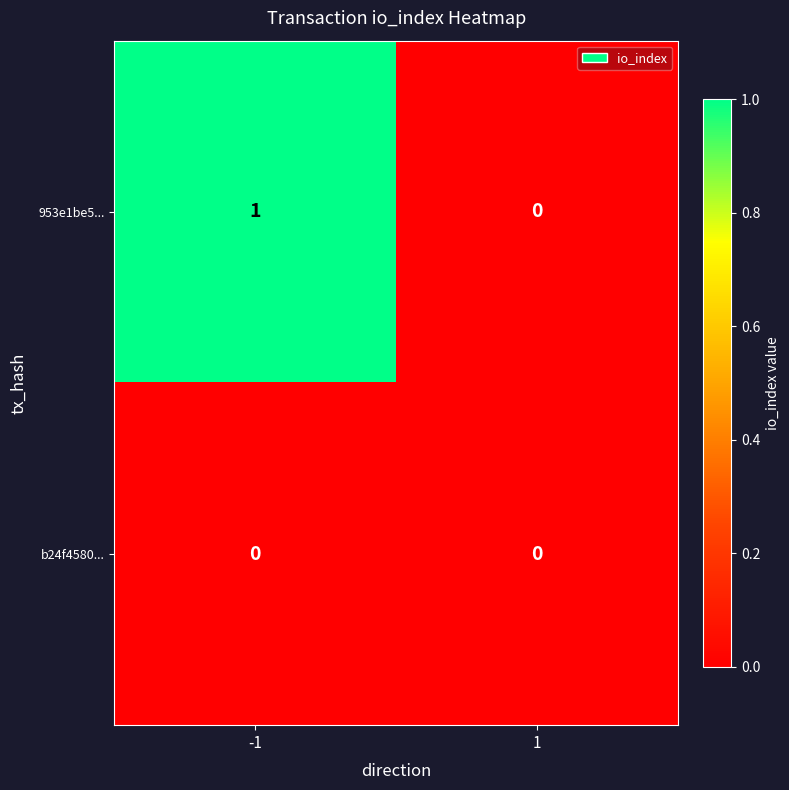

The value of 953e1be5... at -1 is 1. True or false?

True